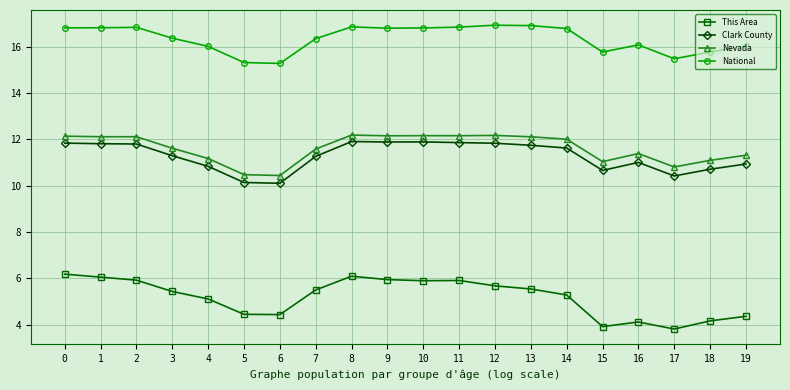

What is the value of the National point at the 15th from the left?

16.8